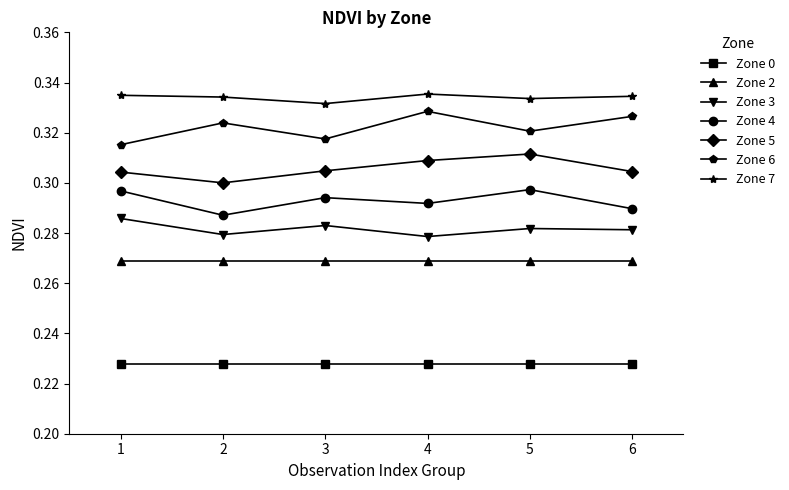

True or false: Zone 7 has a value of 0.3 at 2.

True